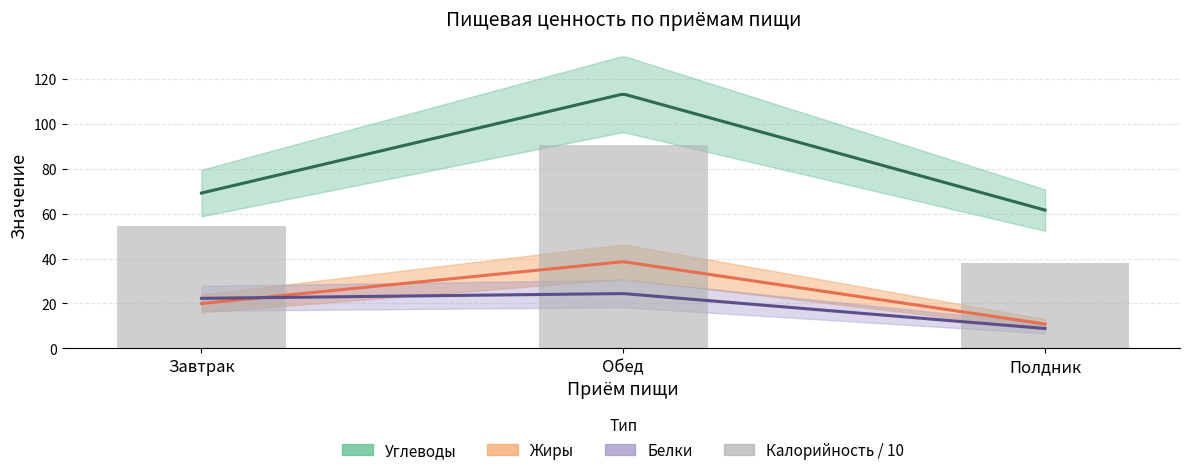

Which label corresponds to the smallest value in the chart?

Полдник